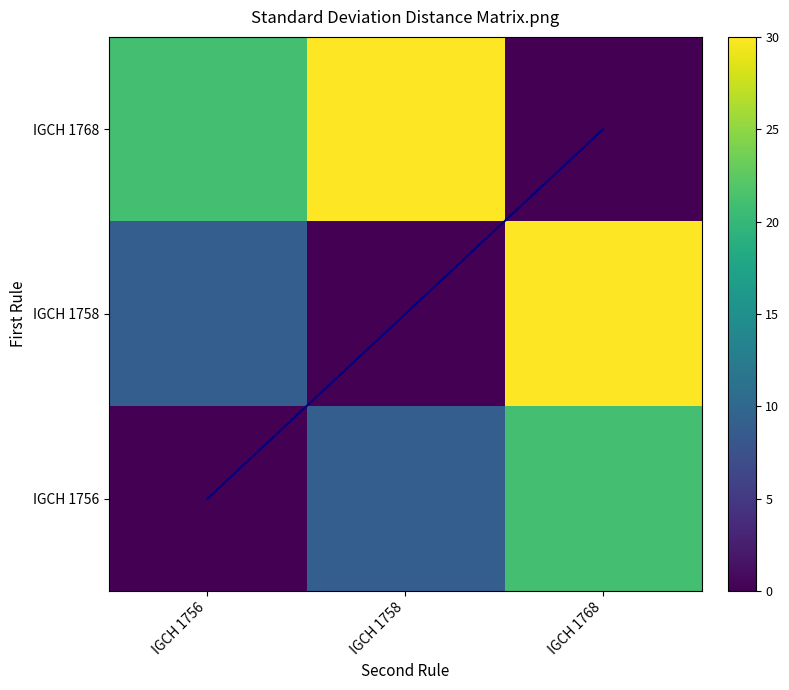

True or false: IGCH 1768 has a value of 14 at IGCH 1758.

False